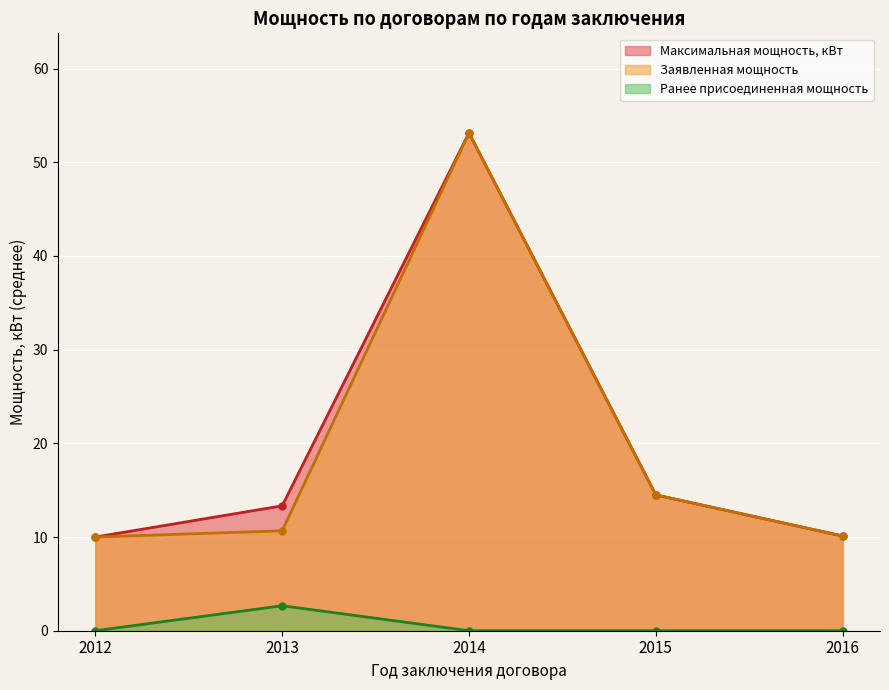

Which series changed the most between 2015 and 2012?

Максимальная мощность, кВт